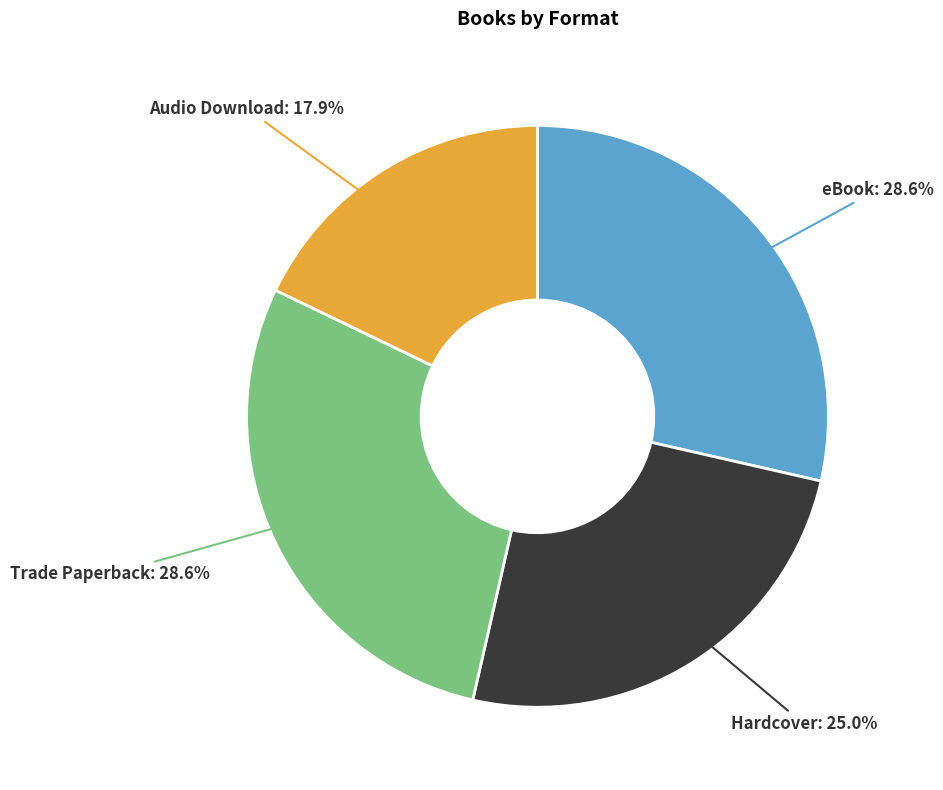

Count the number of slices in the pie.

4